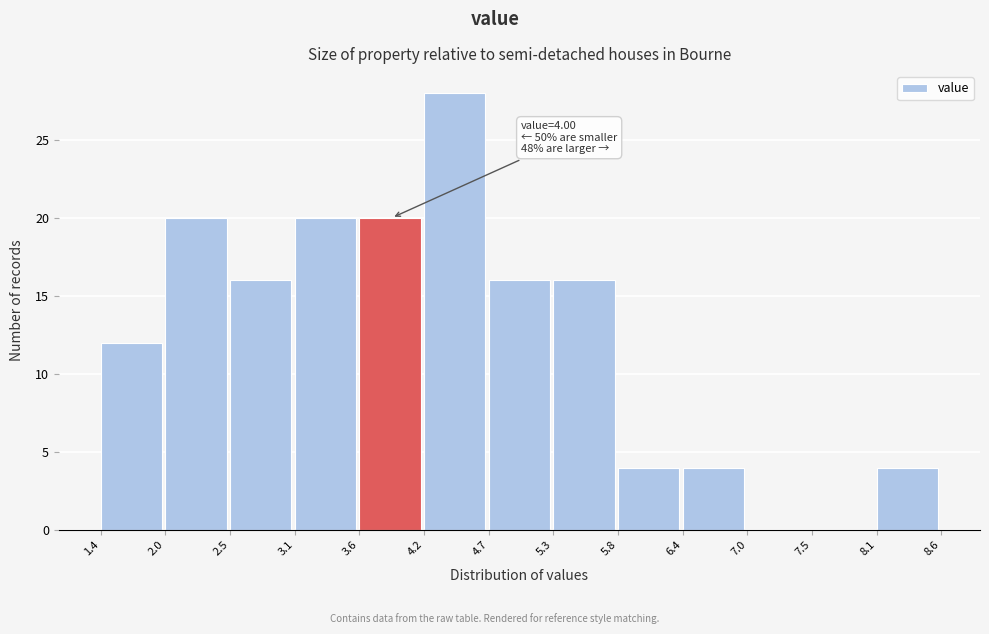

Over which range of the x-axis is the bar tallest?

4.2 to 4.7